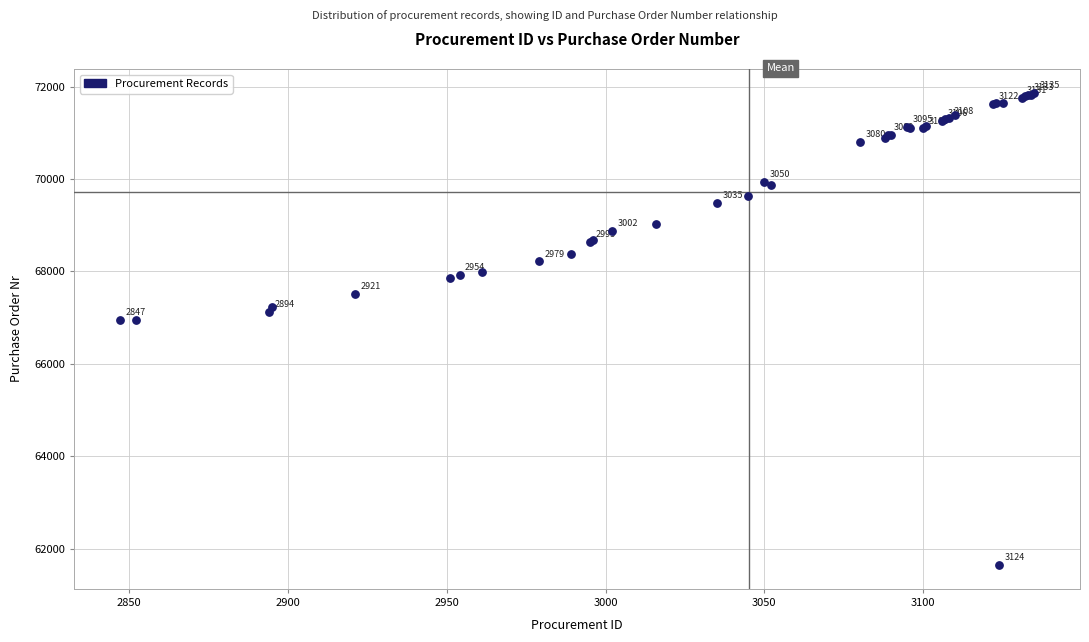

What Y value in the scatter plot is closest to 66755?

66947